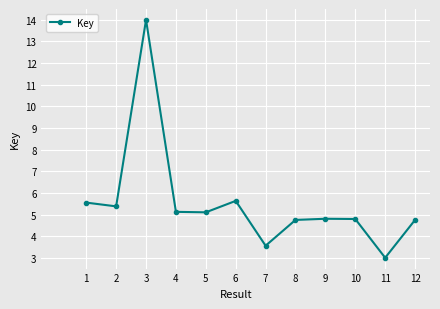

What is the value of the 7th point from the left?

3.6